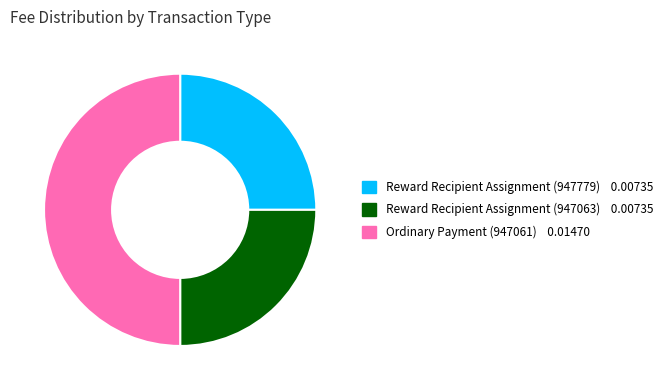

Is the sum of Ordinary Payment (947061) 0.01470 and Reward Recipient Assignment (947779) 0.00735 greater than half?

Yes